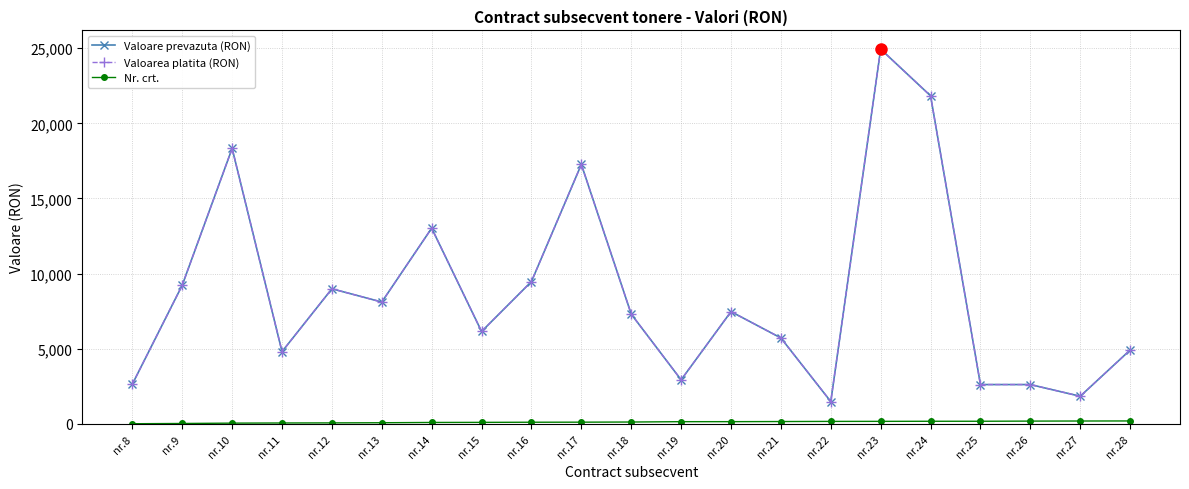

True or false: Nr. crt. and Valoarea platita (RON) intersect in this chart.

False